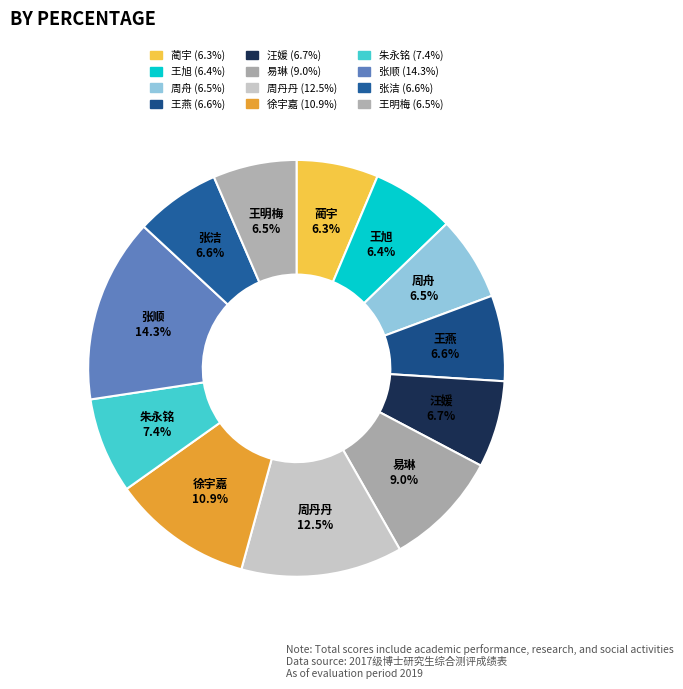

How many slices are in this pie chart?

12